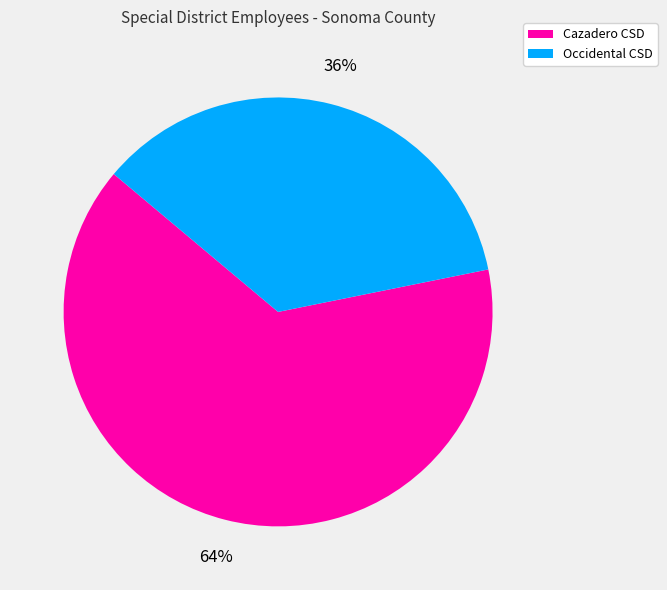

Is there any slice that represents more than half of the pie?

Yes